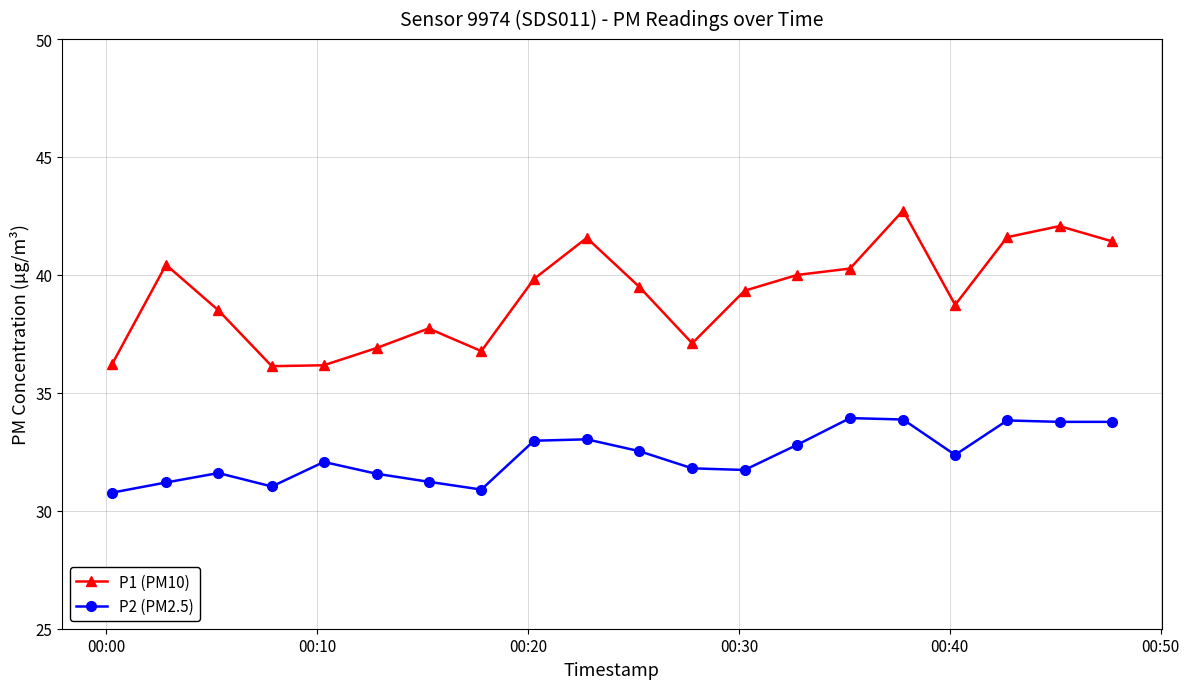

List the series in order of their overall mean, highest first.

P1 (PM10), P2 (PM2.5)